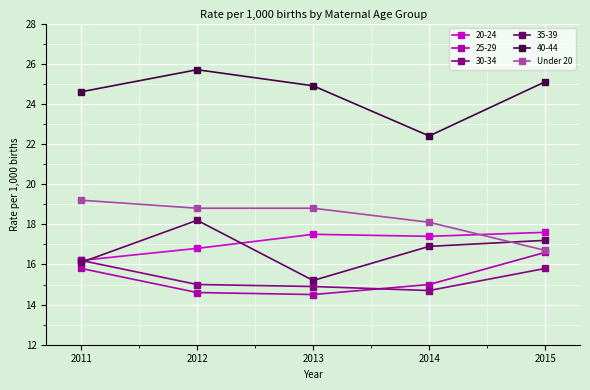

Which category has the highest value across all series?

2012